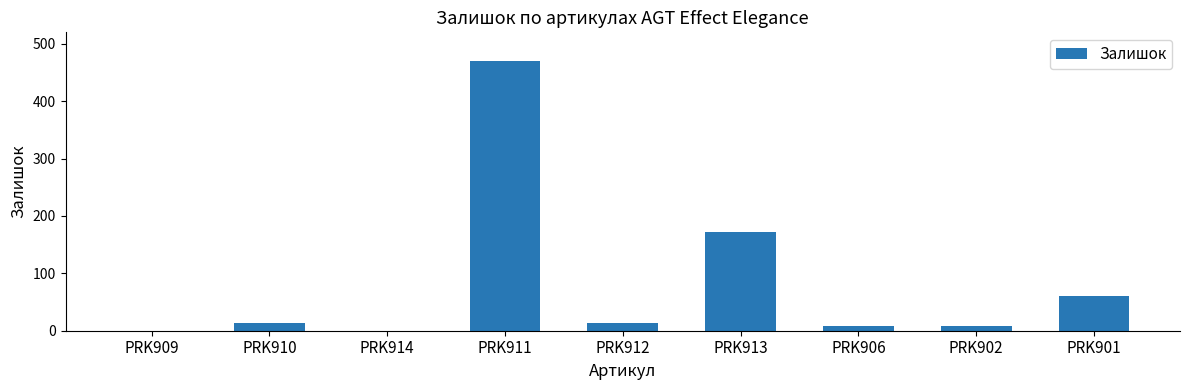

What value does the data have at PRK901?

60